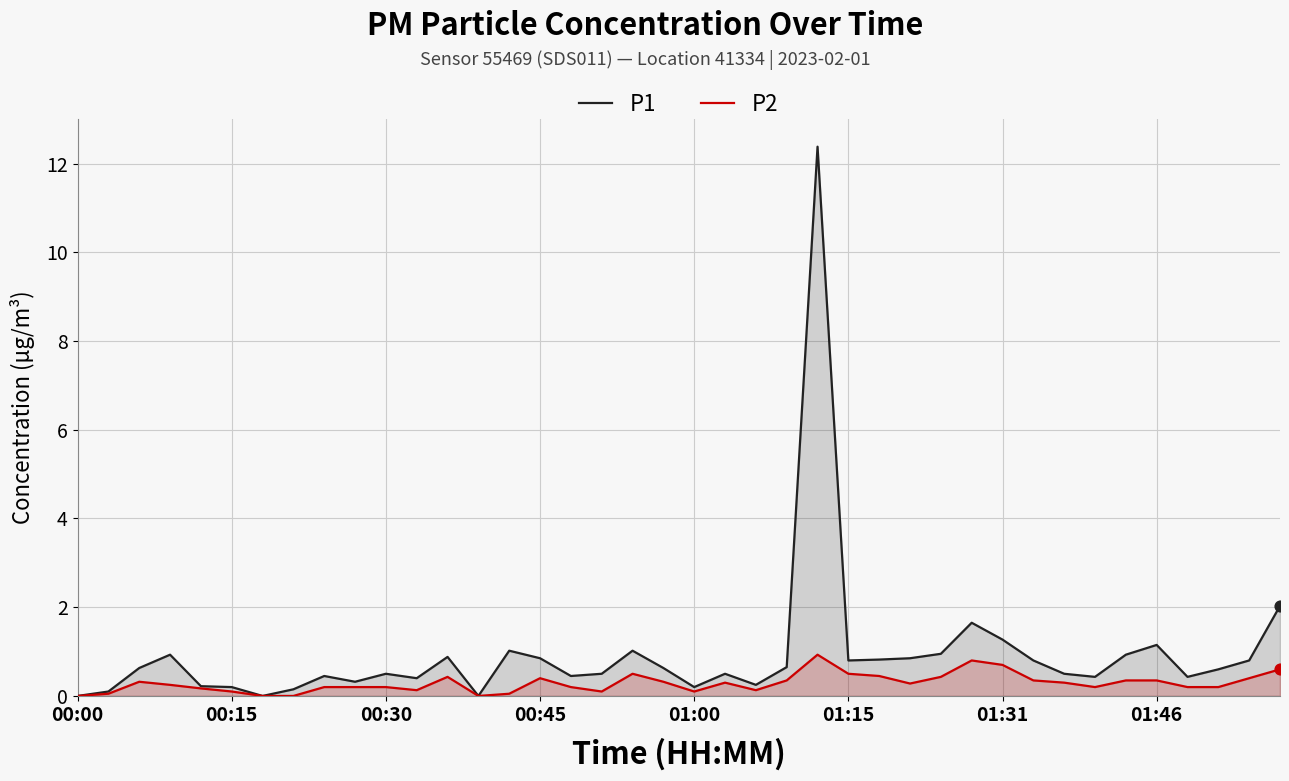

Which series has the largest total across all categories?

P1